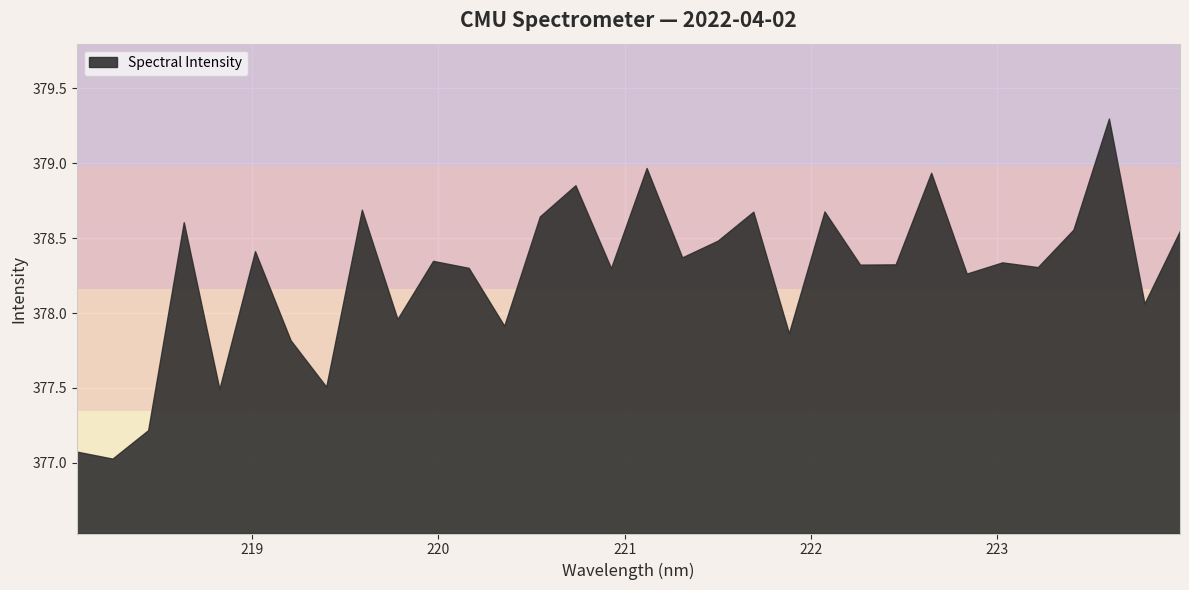

Between 222.263 and 219.0156, which is larger?

219.0156